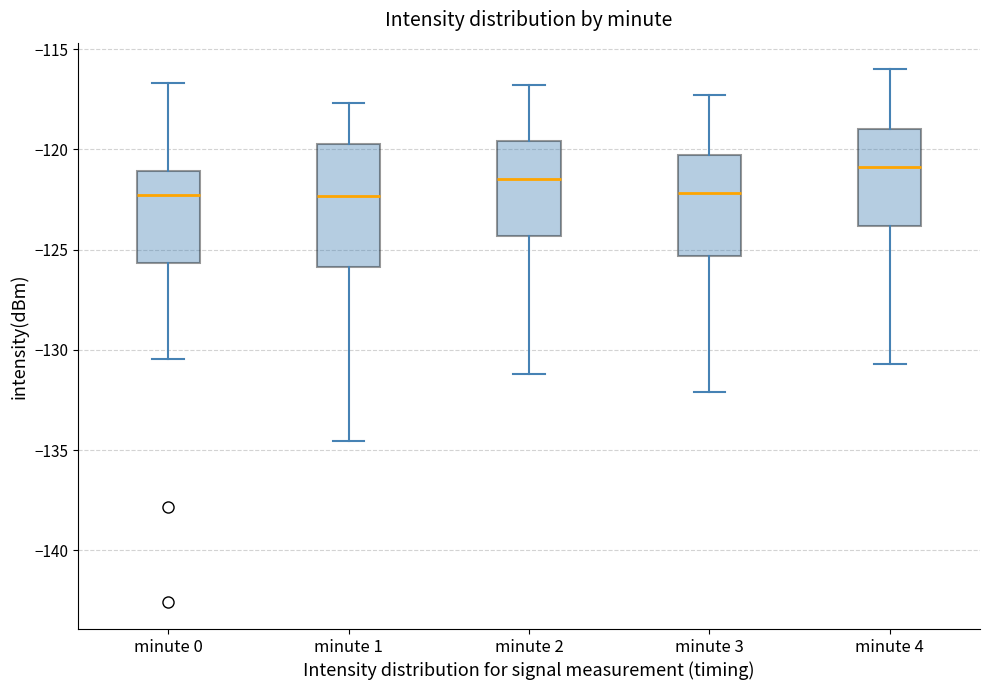

Comparing the boxes themselves (not the whiskers), which one is the tallest?

minute 1